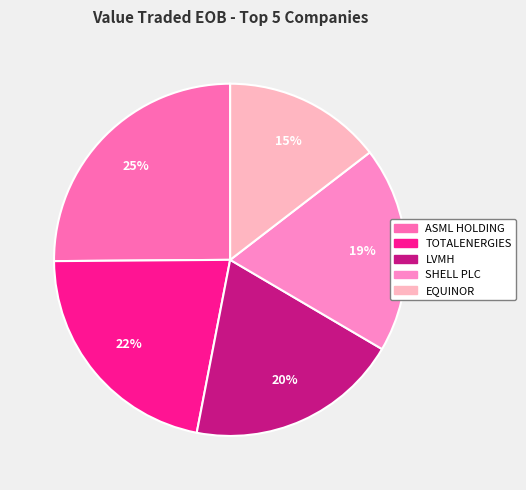

Is the sum of LVMH and EQUINOR greater than half?

No